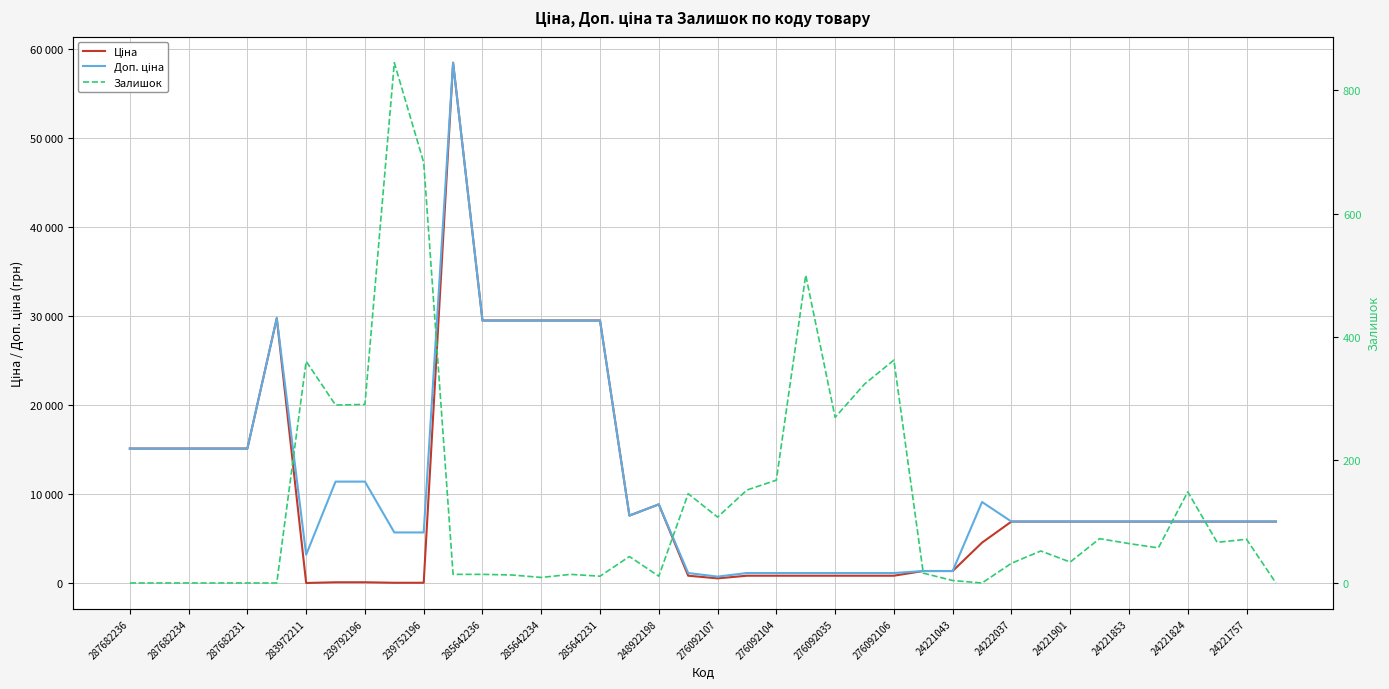

At 27, list the series in order from smallest to largest.

Залишок, Доп. ціна, Ціна